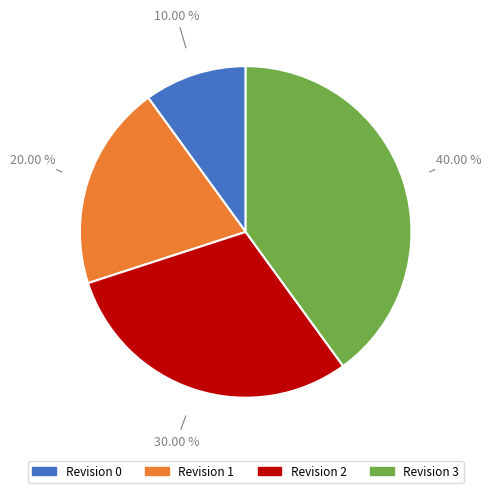

To the nearest percent, what percentage of the pie is Revision 2?

30%